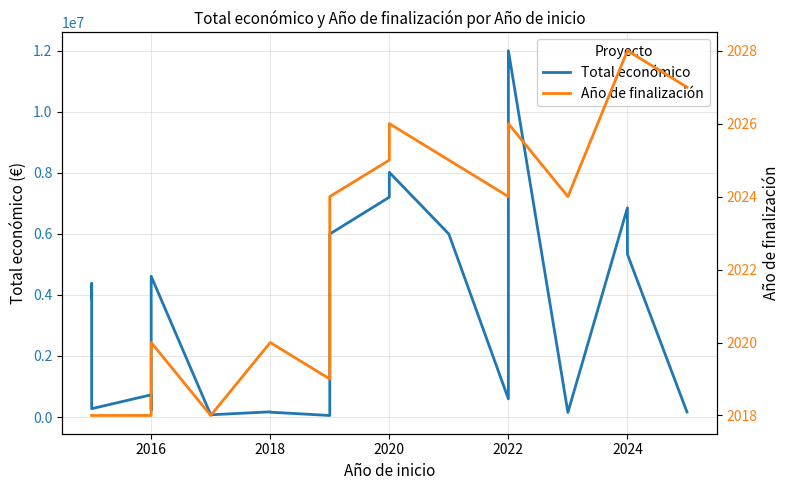

How many data points in Total económico are above 3874278?

9